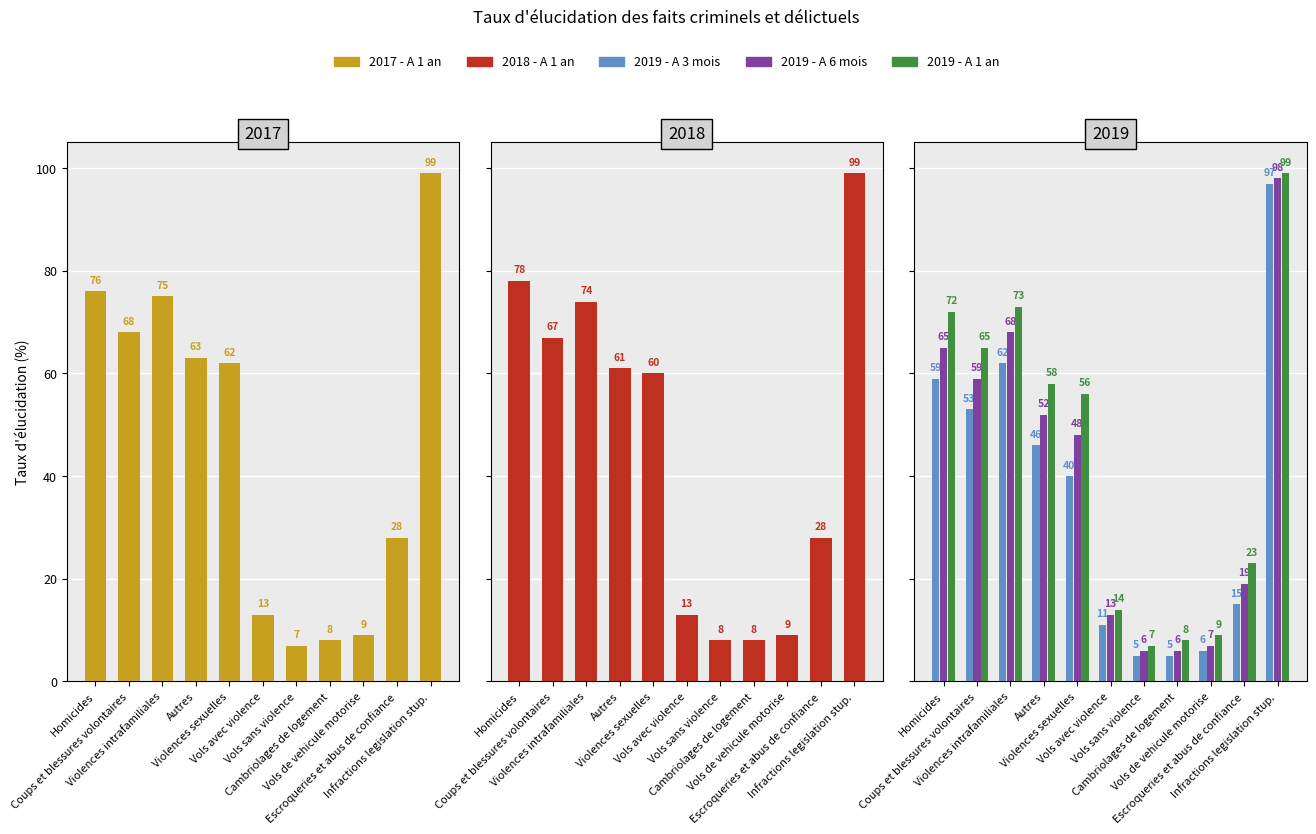

At which label does 2019 - A 6 mois reach its peak?

Infractions legislation stup.